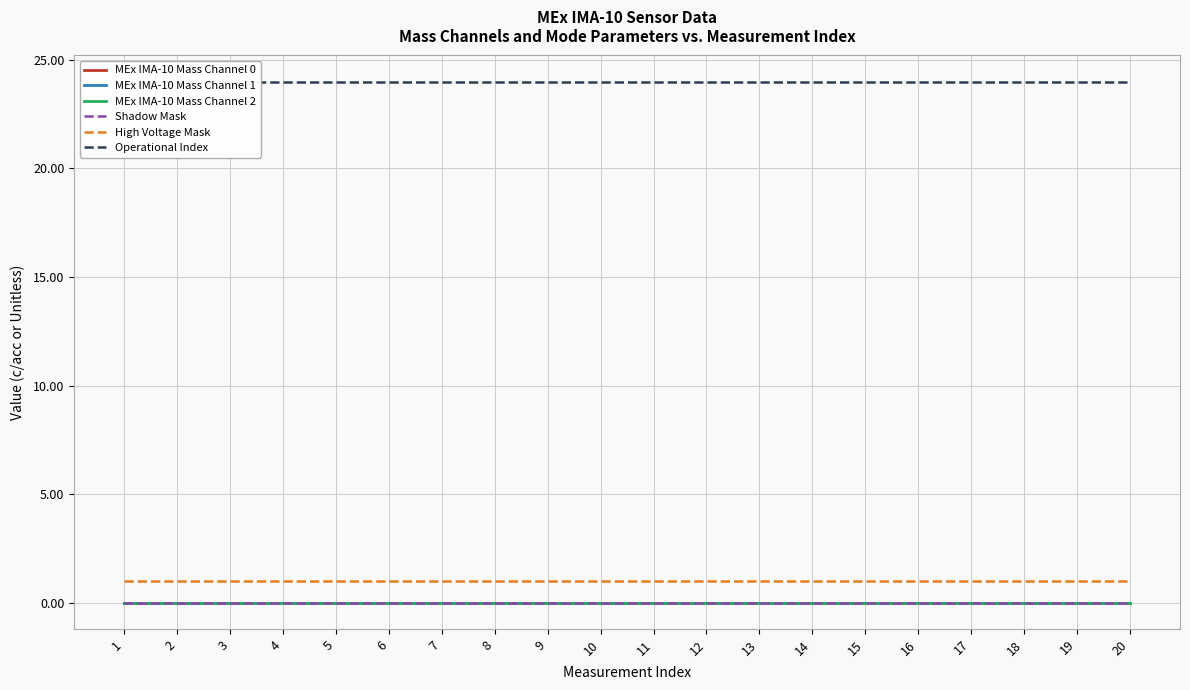

How many series are shown in this chart?

6